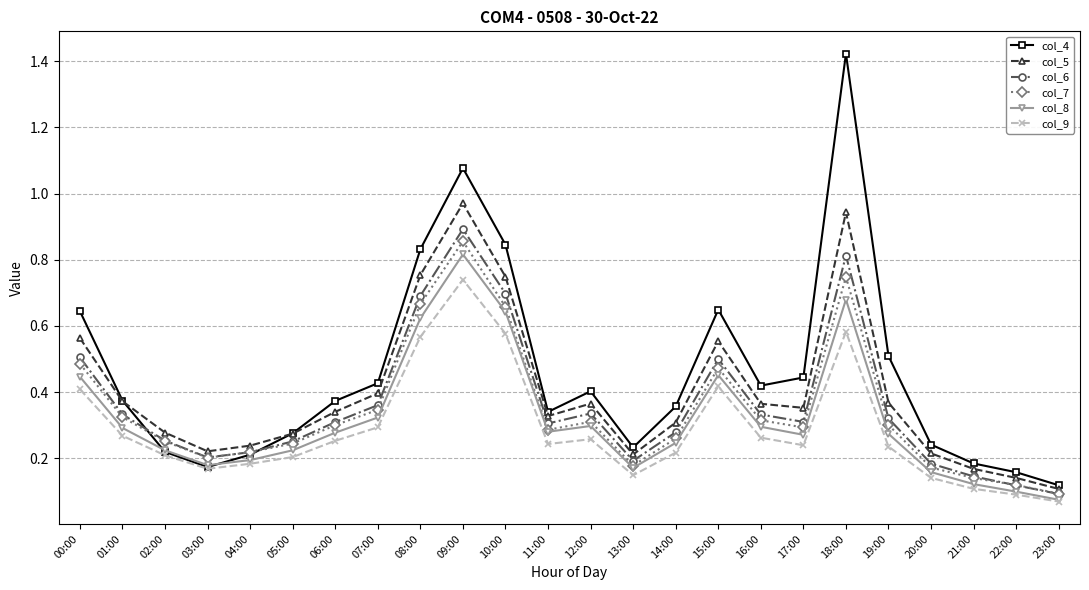

How many data points does each series have?

24